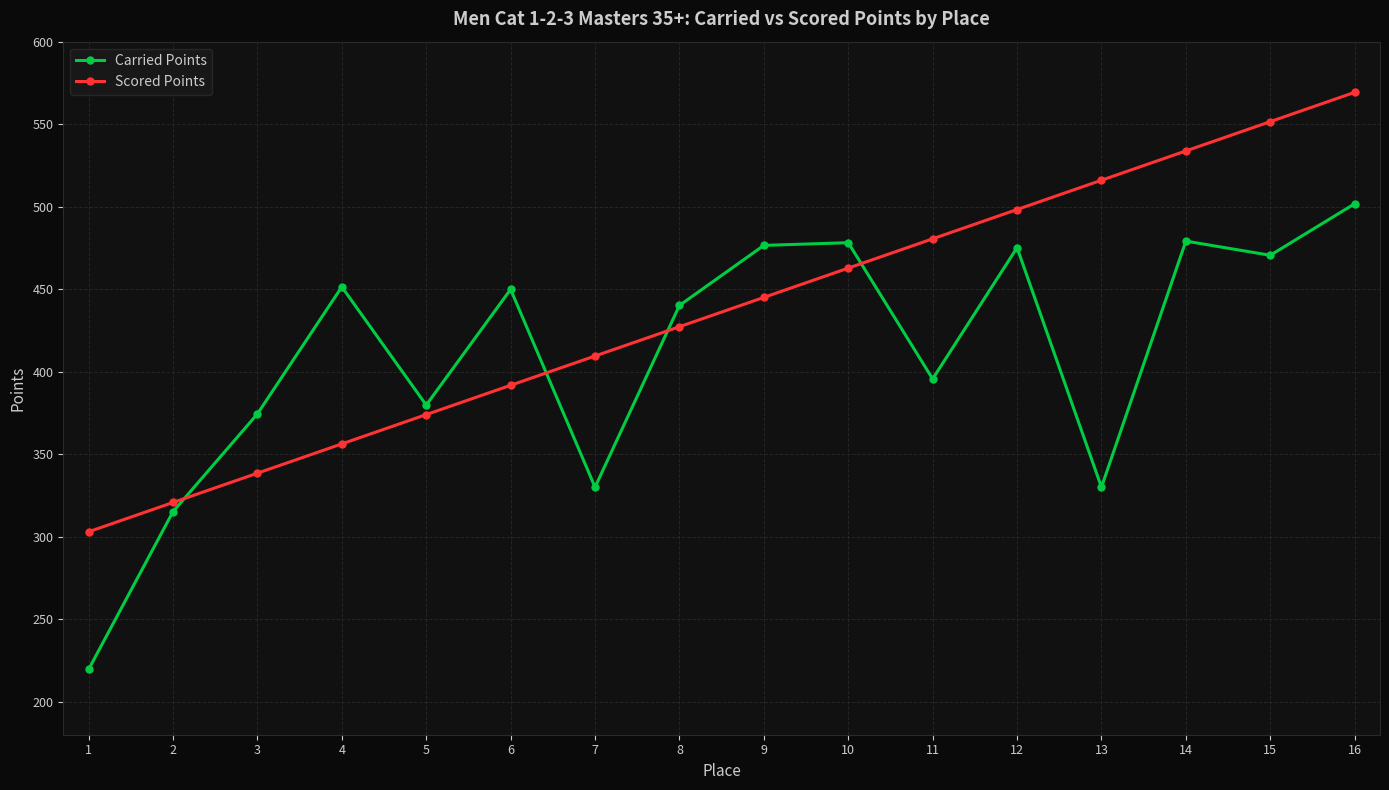

Which series ends up on top after the final intersection of Scored Points and Carried Points?

Scored Points